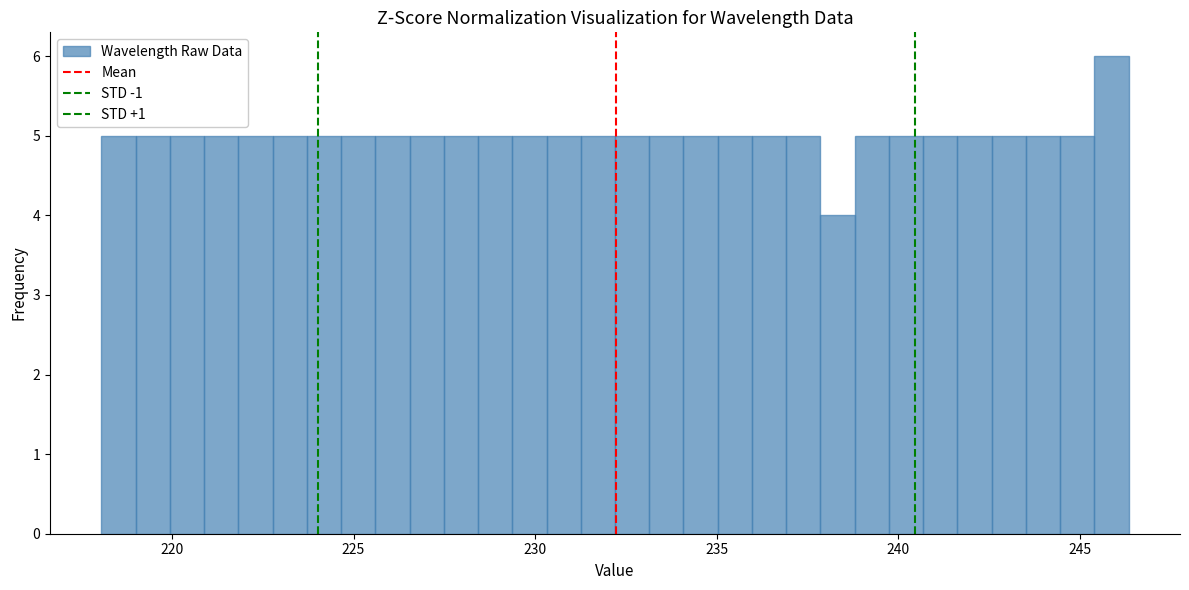

Read against the x-axis, roughly where is the centre of the tallest bar?

246.0